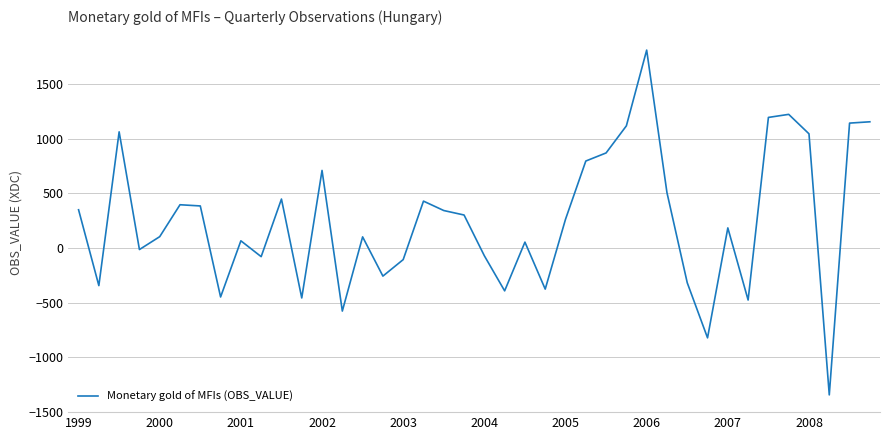

What is the minimum value shown in the chart?

-1345